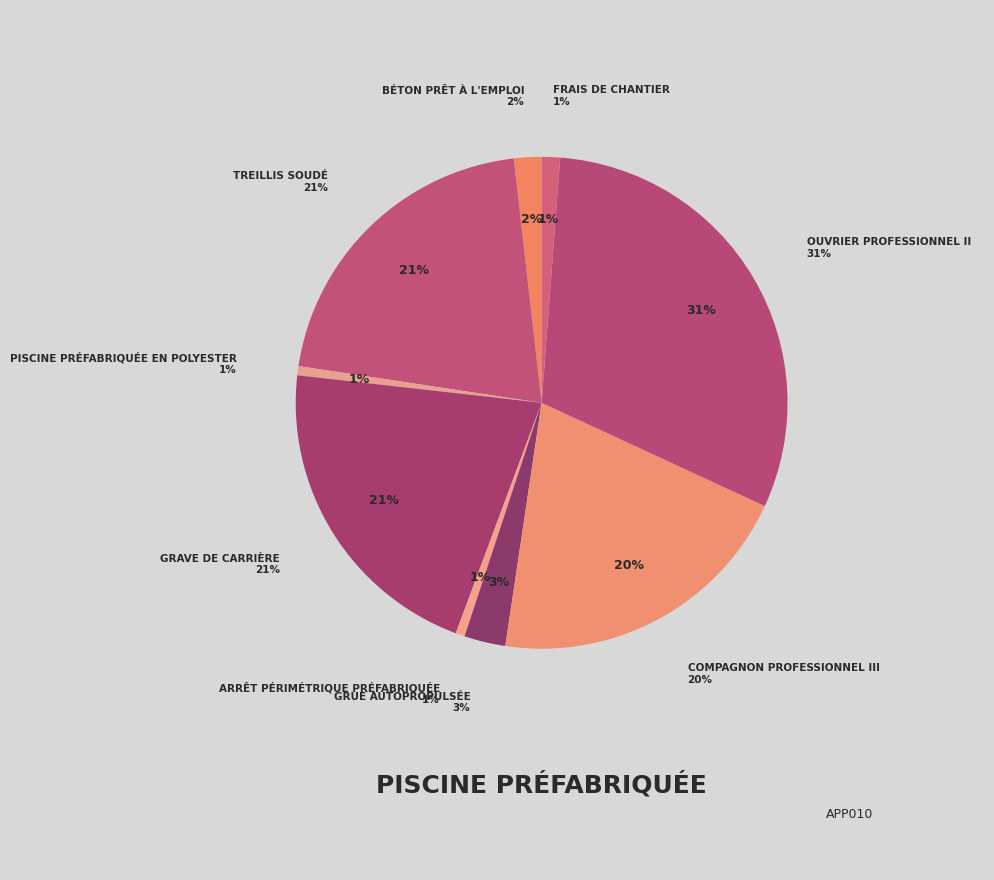

Is Grue autopropulsée the majority of the pie?

No